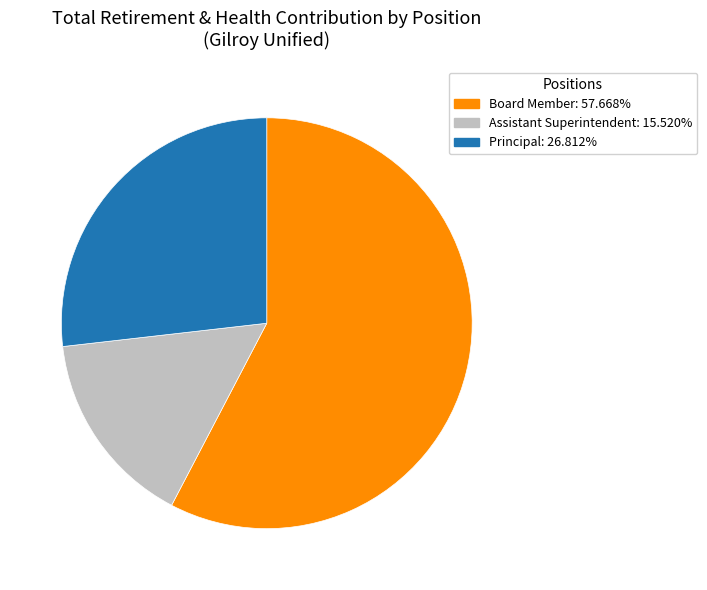

How many segments does this pie chart have?

3